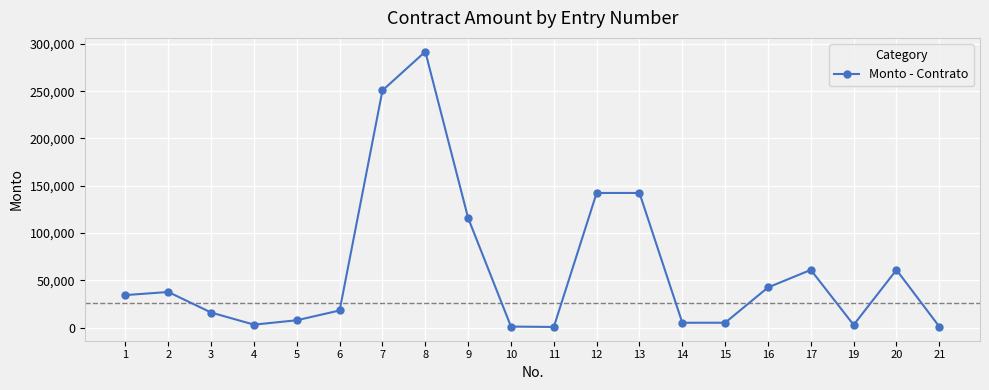

Where does the data first go above 34385?

1